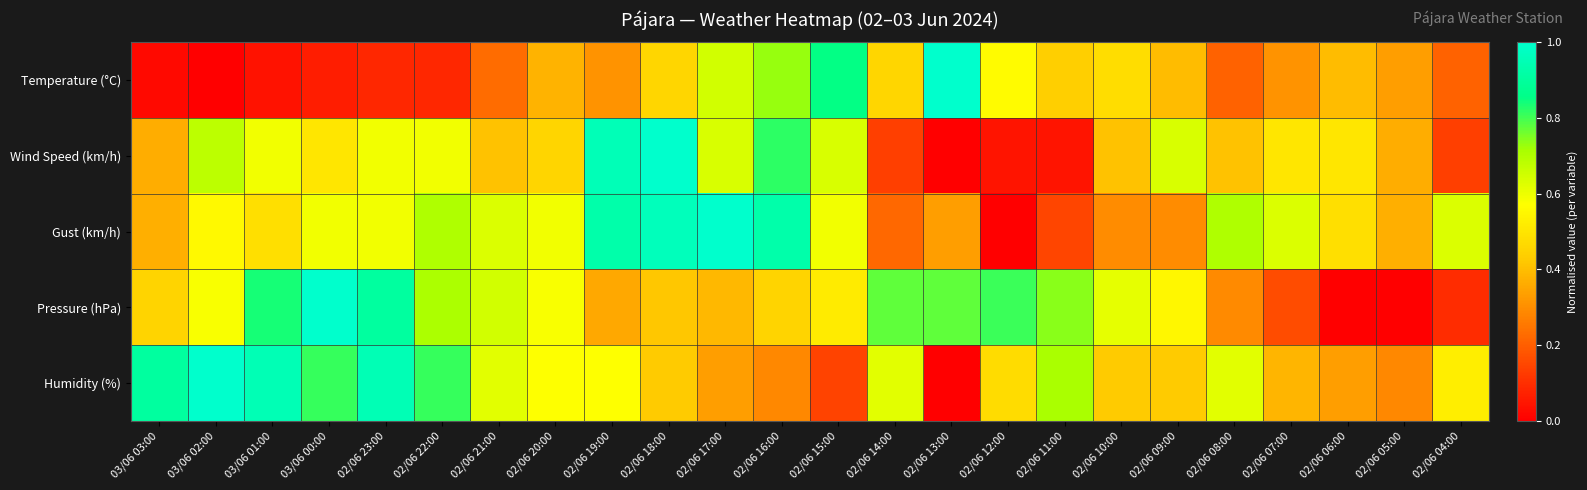

What is the difference between the highest and lowest values at 03/06 00:00?

0.9